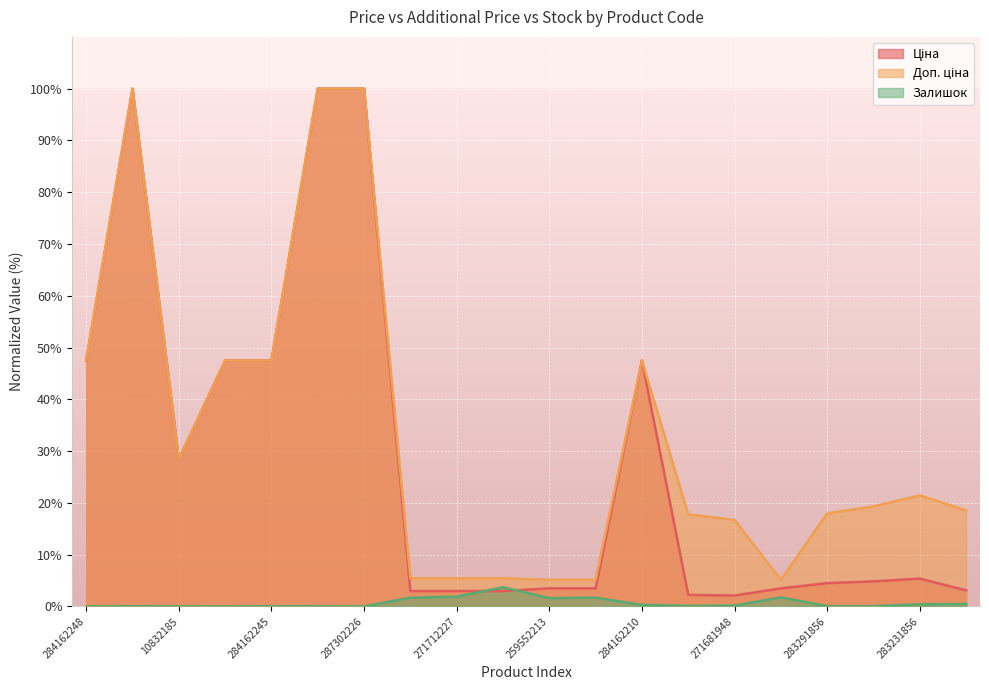

True or false: Доп. ціна and Залишок cross at least once.

False